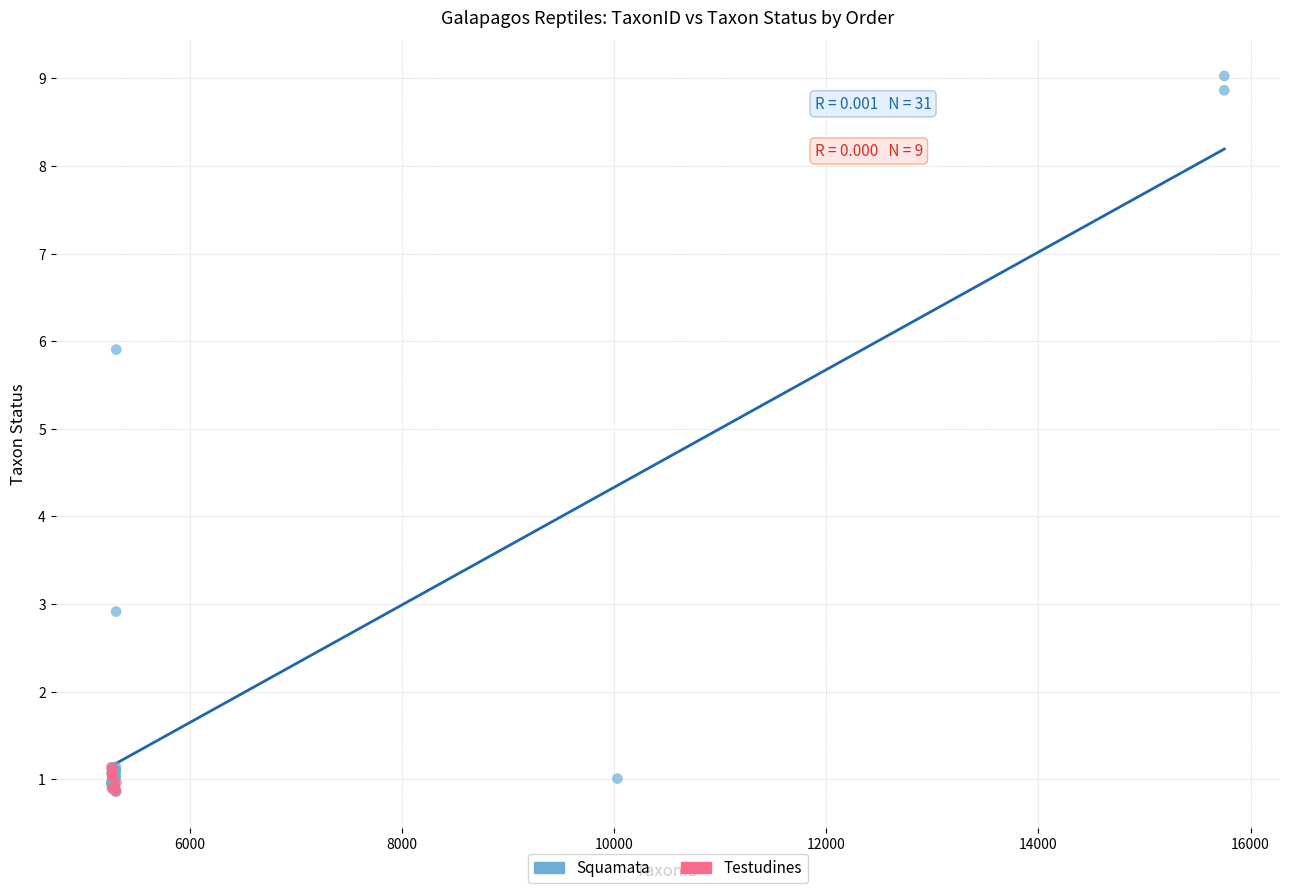

Which series has the widest spread of Y values?

Squamata